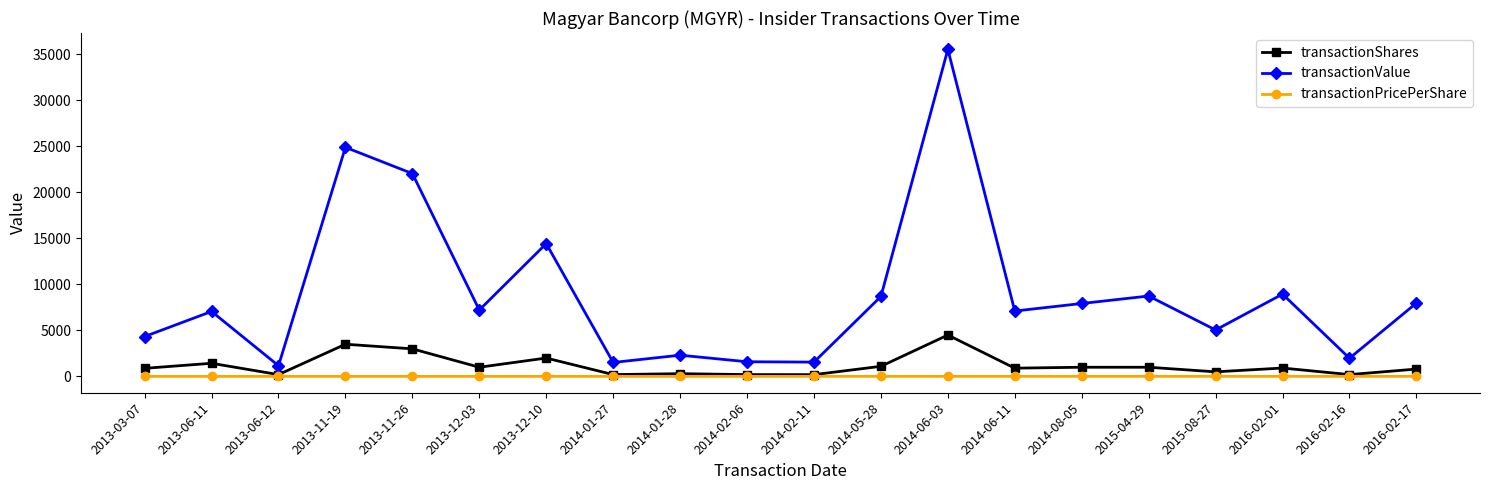

What is the difference between the transactionValue values at 2014-01-28 and 2013-12-10?

12128.0